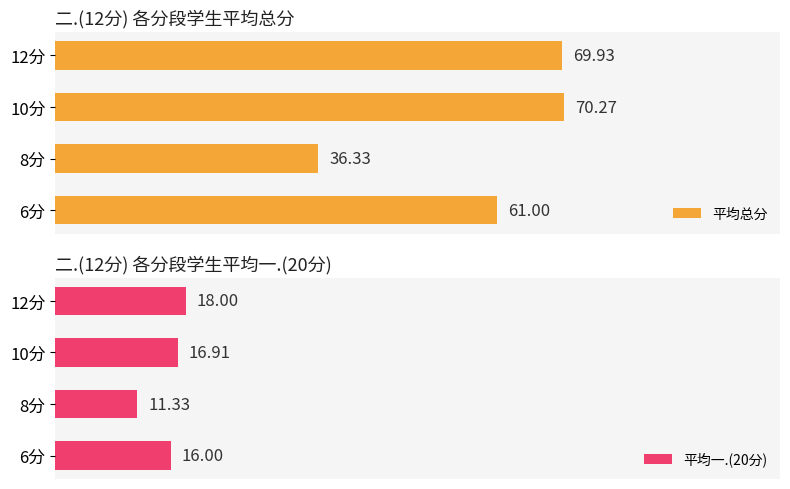

How many values in the 平均总分 series exceed 69?

2